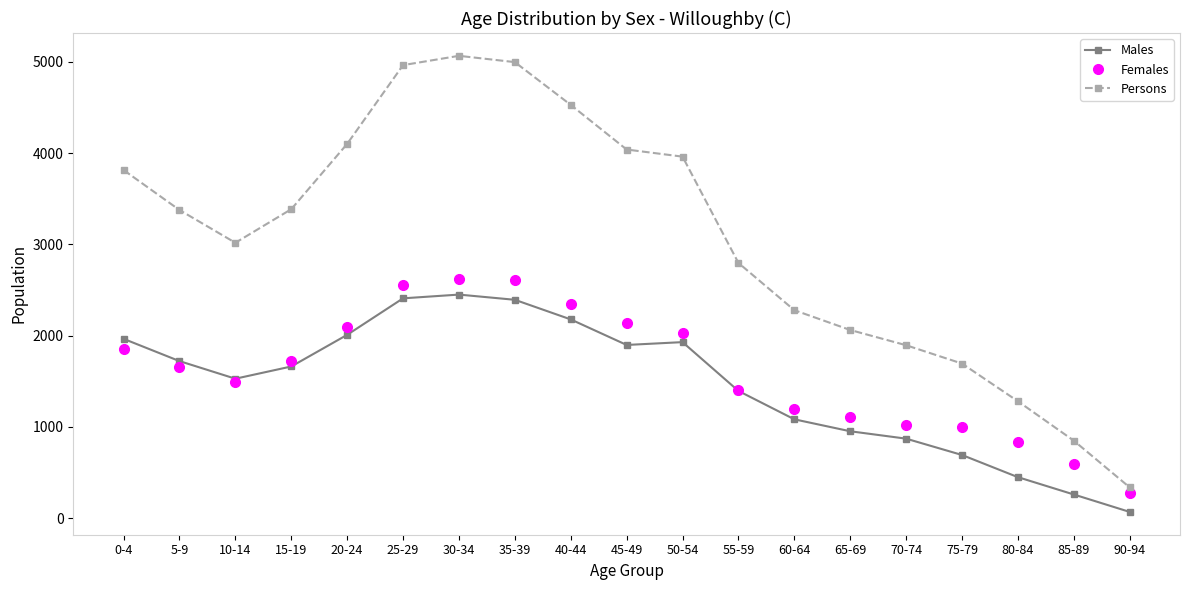

Which series changed the most between 10-14 and 25-29?

Persons